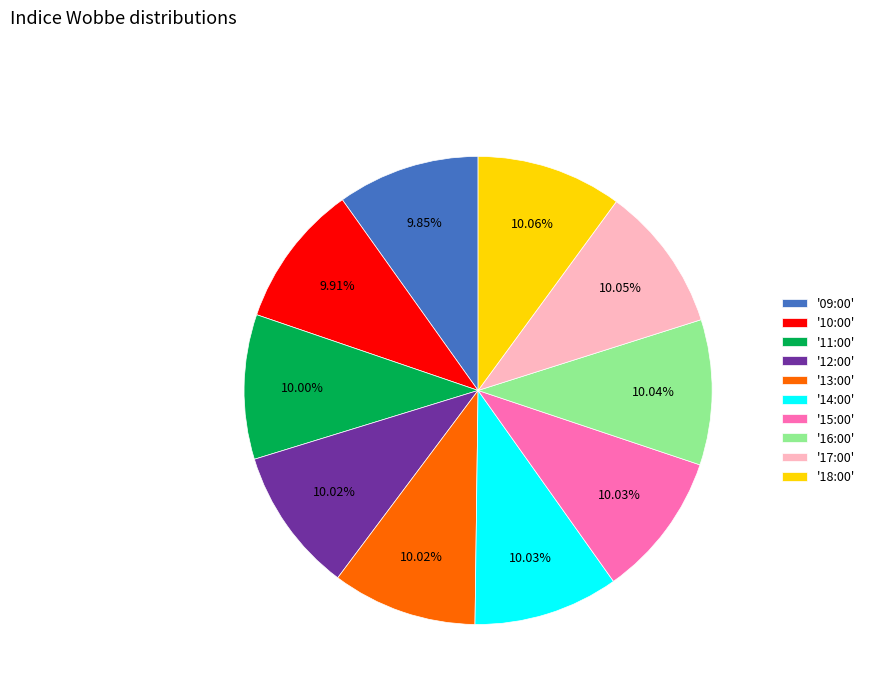

Count the number of slices in the pie.

10